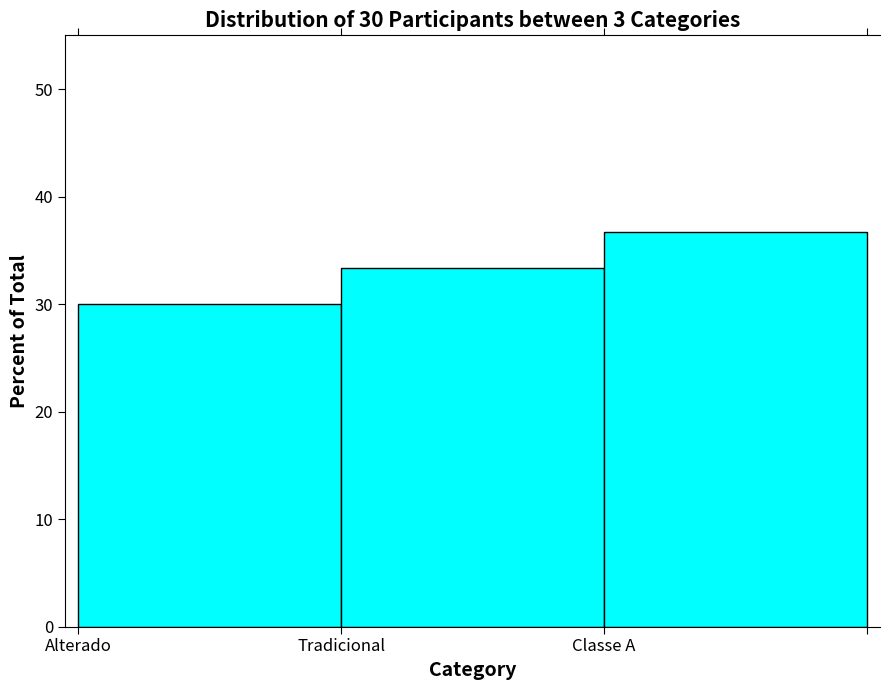

Reading left to right, extract all data points from this chart.

30.0	33.3	36.7